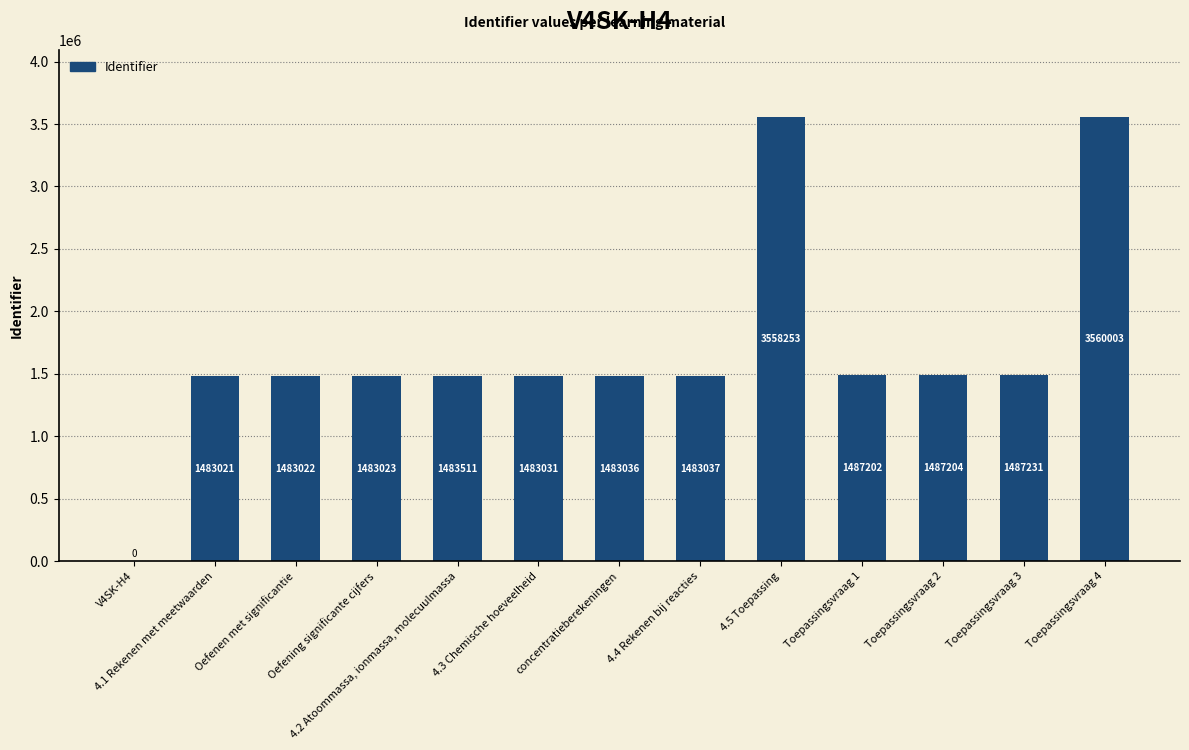

What is the ratio of the value at 4.3 Chemische hoeveelheid to the value at 4.2 Atoommassa, ionmassa, molecuulmassa?

1.0